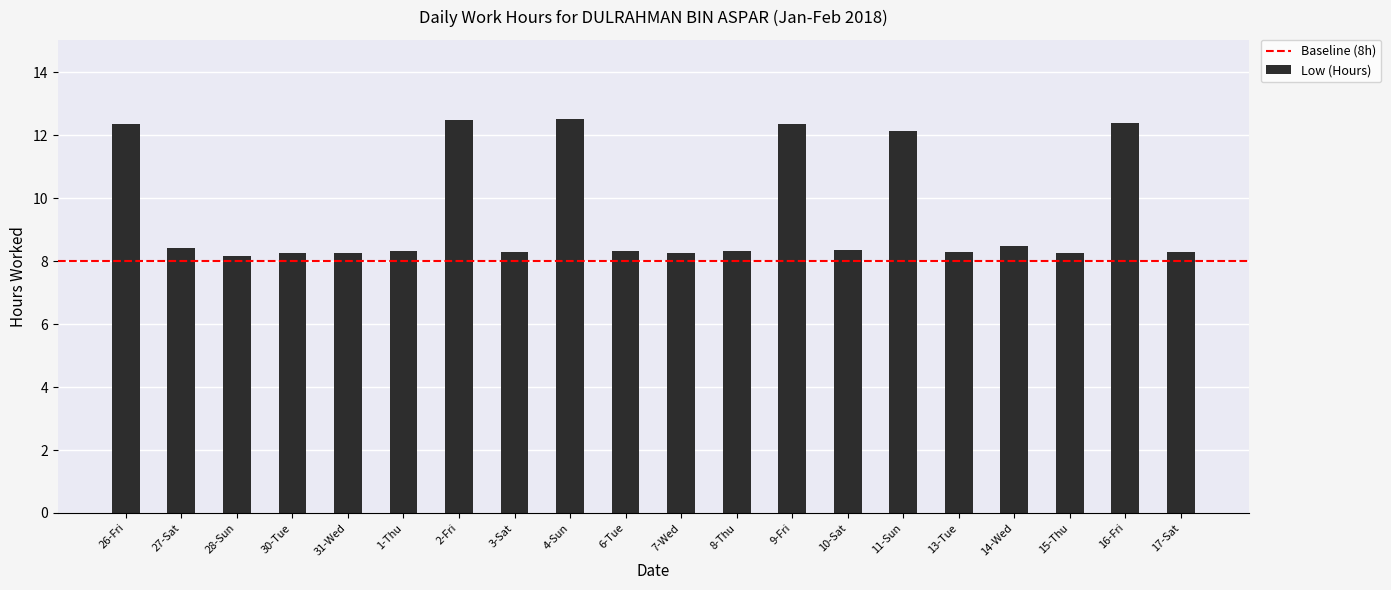

What is the sum of the values at 7-Wed and 27-Sat?

16.7